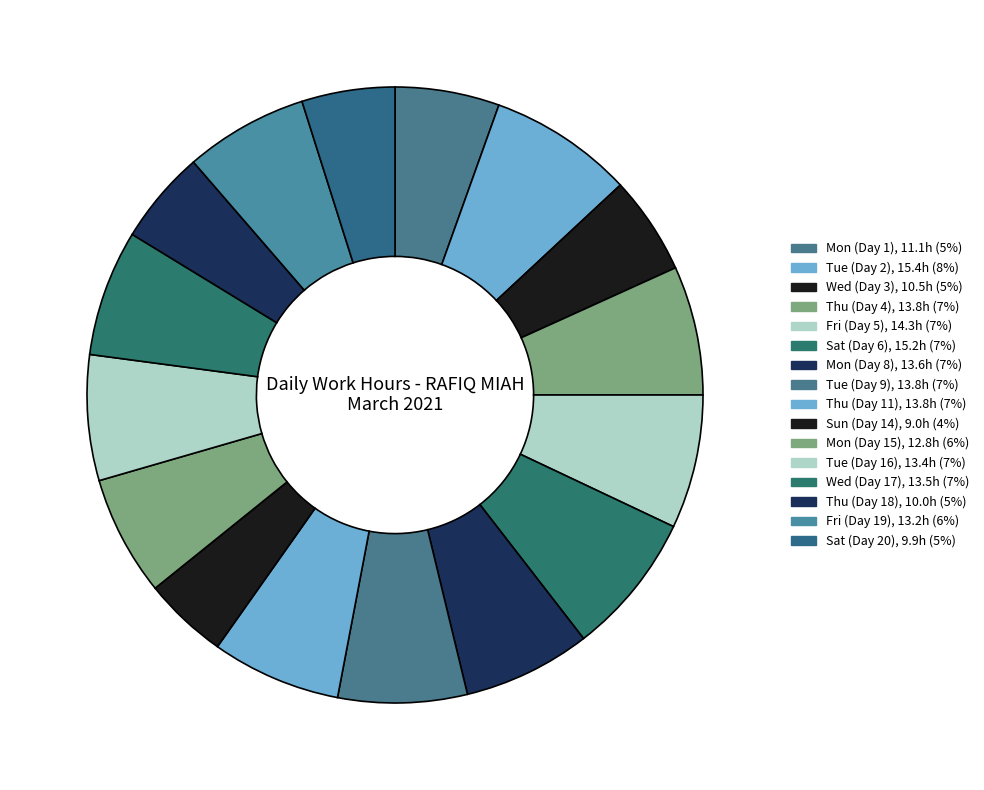

The Wed (Day 17) slice represents 21% of the pie. True or false?

False